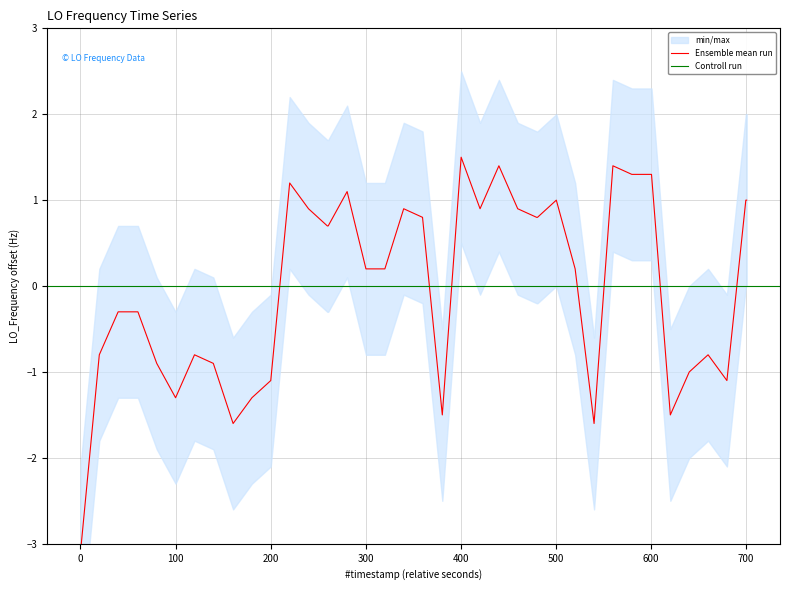

Is this an area chart (filled region under the line)?

No